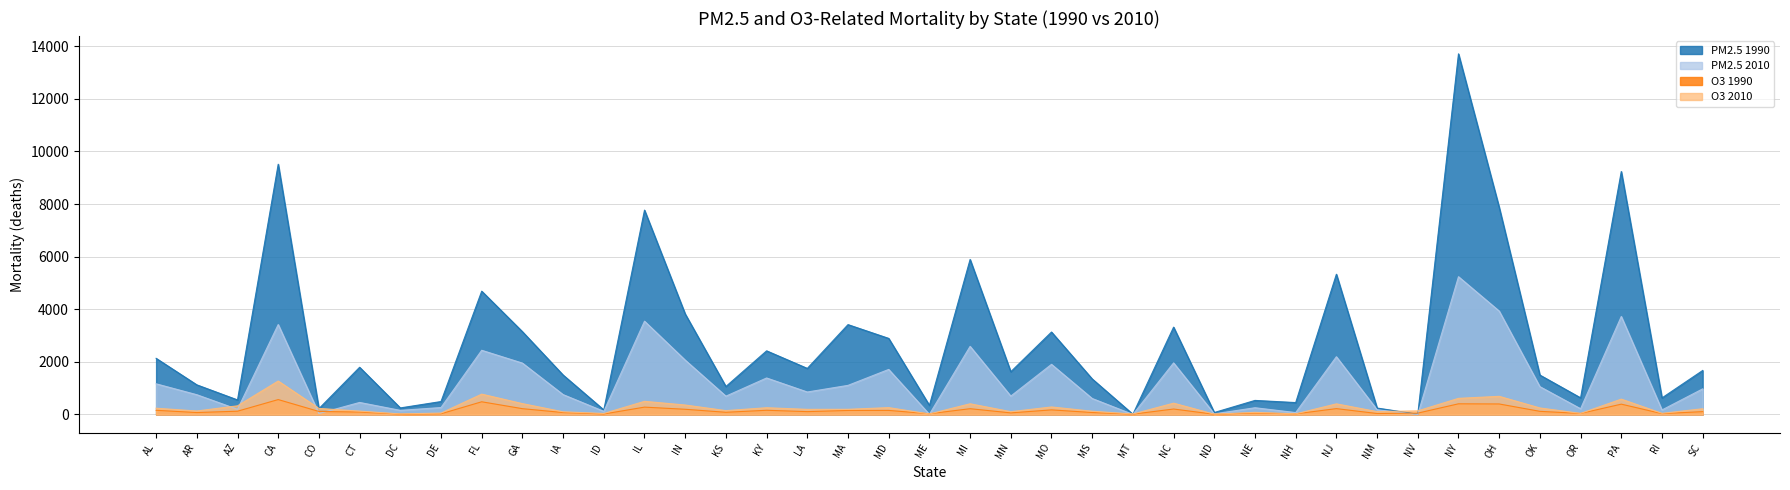

What is the label of the 38th point from the left?

RI